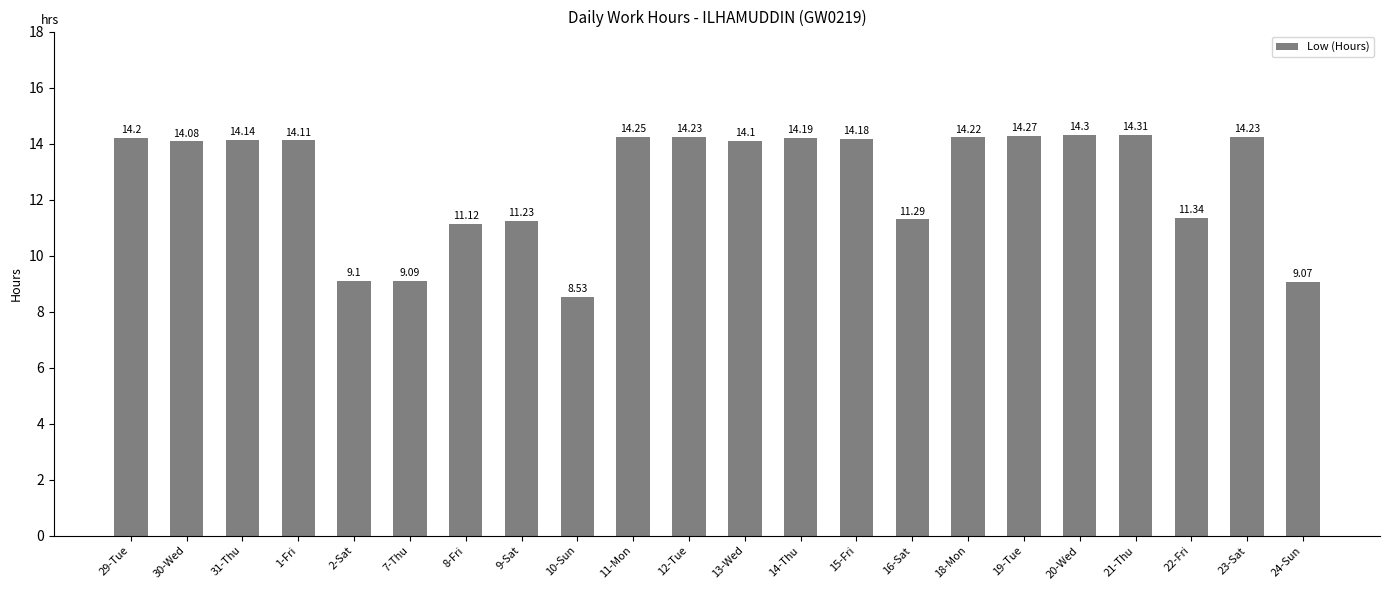

How many data points are above 14?

14